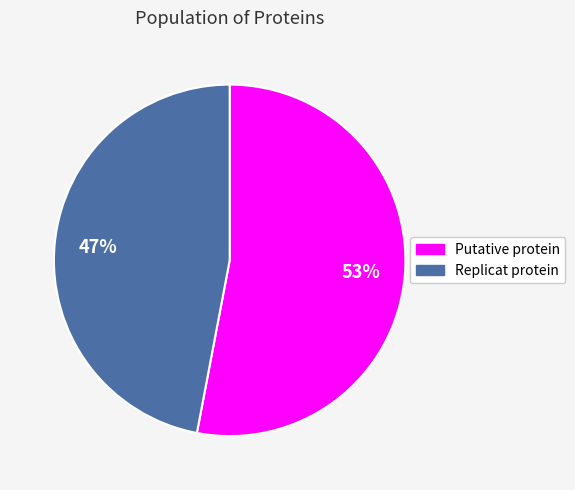

To the nearest percent, what is the difference between the largest and smallest slice percentages?

6%